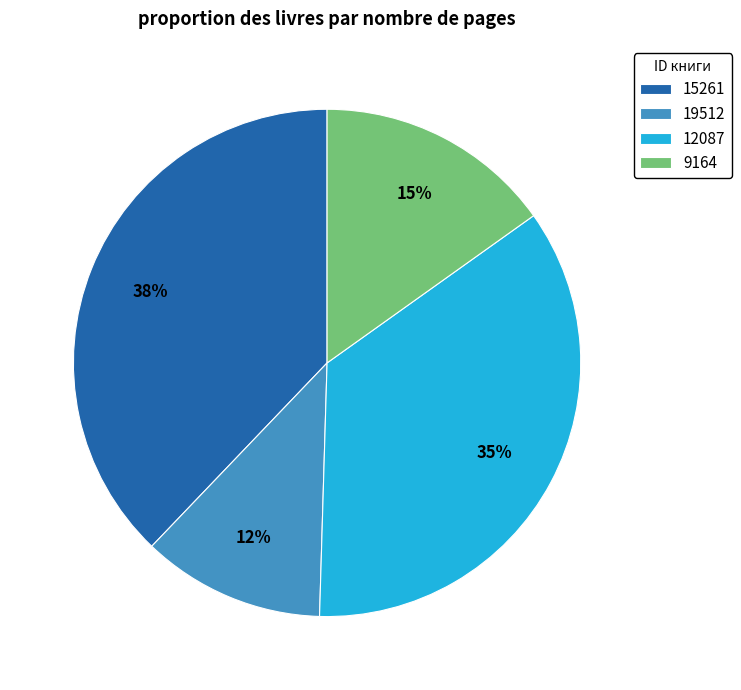

Is there any slice that represents more than half of the pie?

No